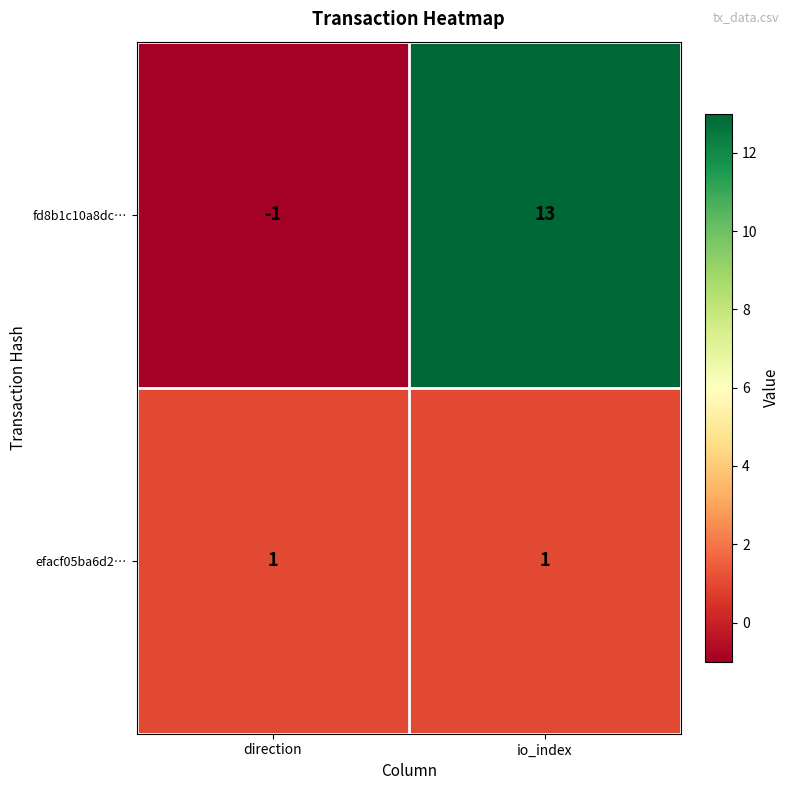

What is the sum of the fd8b1c10a8dc… values at io_index and direction?

12